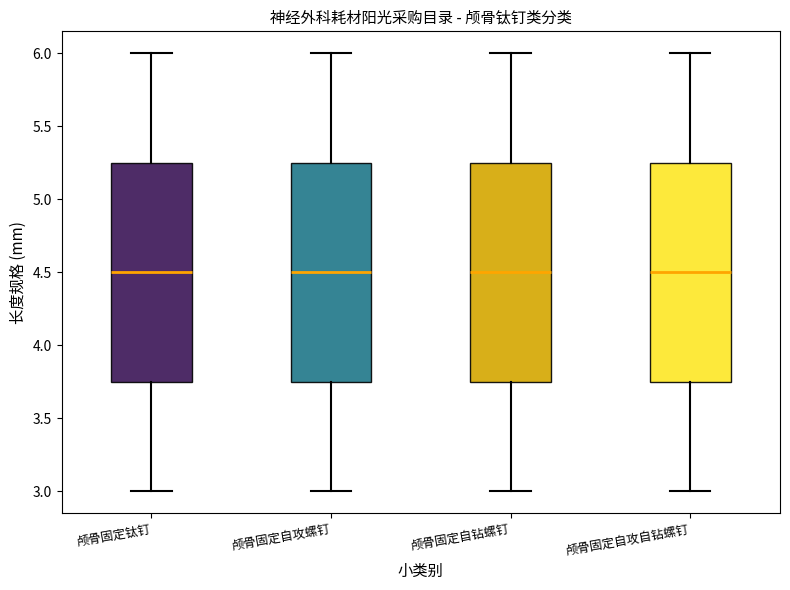

Reading left to right, read every box against the y-axis: the position of its median line, the range the box covers, and the ends of its whiskers. The values are not printed on the chart, so give them approximately, as read against the axis.

颅骨固定钛钉: median 4.50, box 3.75 to 5.25, whiskers 3.00 to 6.00
颅骨固定自攻螺钉: median 4.50, box 3.75 to 5.25, whiskers 3.00 to 6.00
颅骨固定自钻螺钉: median 4.50, box 3.75 to 5.25, whiskers 3.00 to 6.00
颅骨固定自攻自钻螺钉: median 4.50, box 3.75 to 5.25, whiskers 3.00 to 6.00